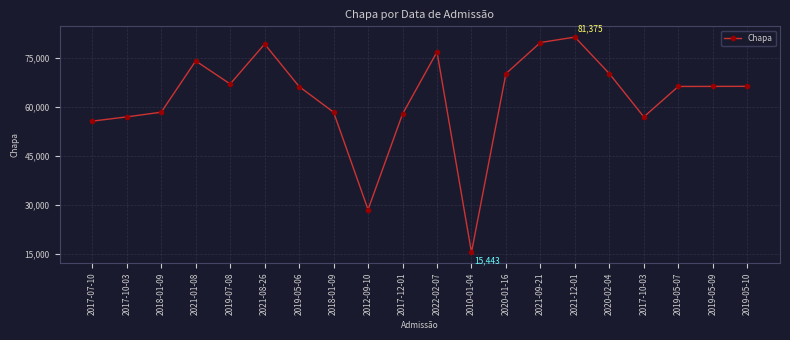

Reading left to right, transcribe all the data shown in this chart.

55637	56934	58370	74076	67015	79251	66229	58369	28541	57810	76842	15443	70189	79717	81375	70189	56933	66255	66273	66292